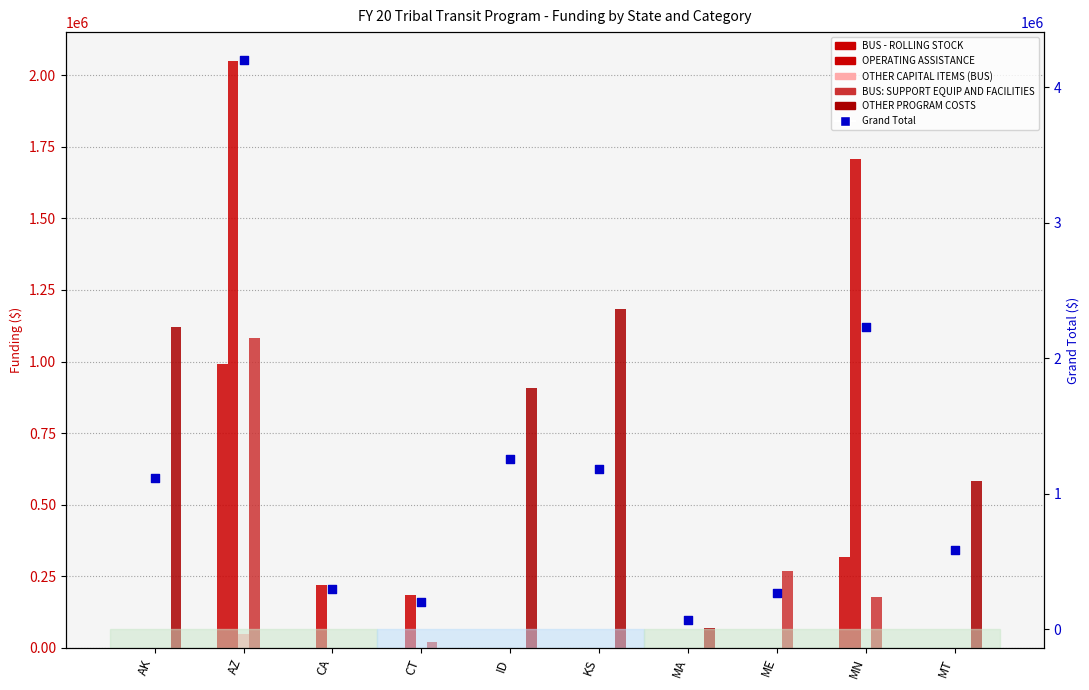

Which series contains the lowest Y value?

BUS - ROLLING STOCK